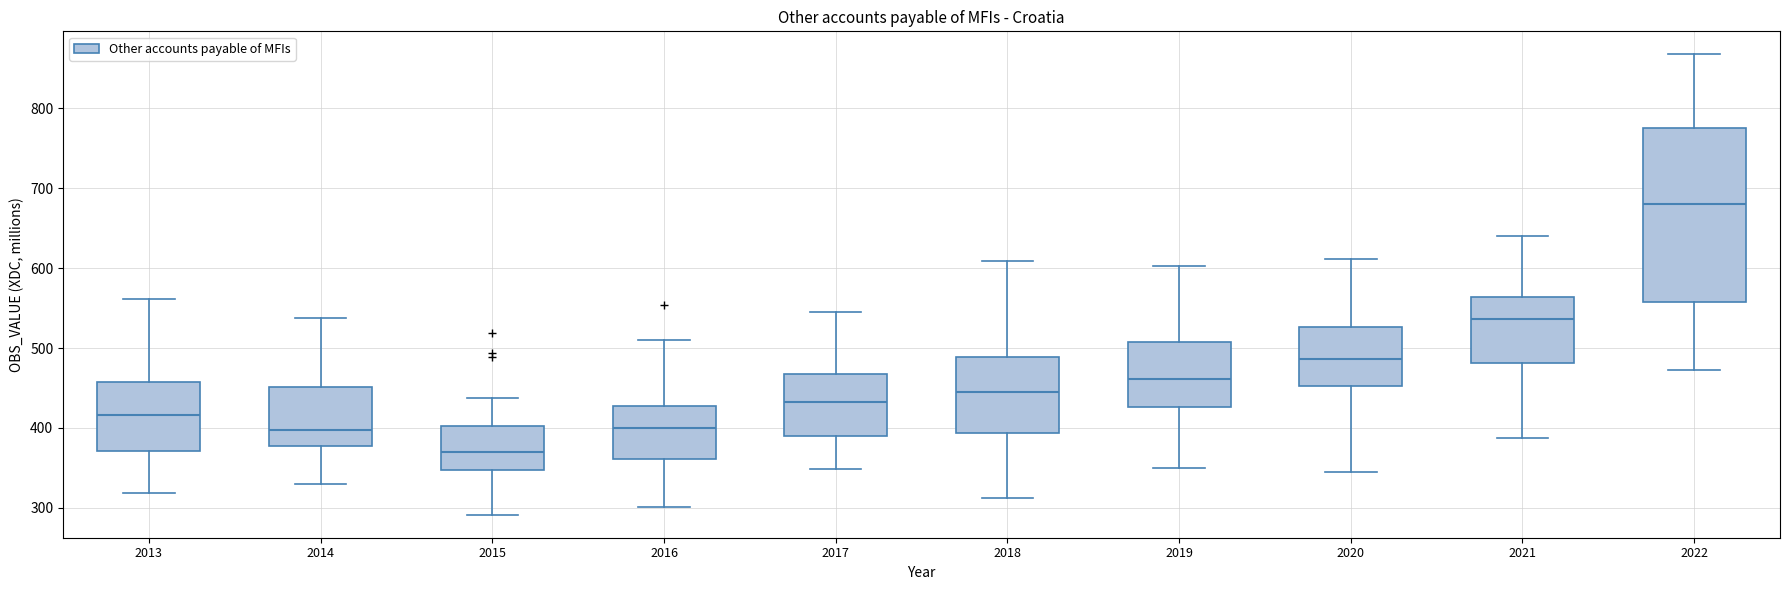

Which box is the tallest, from its lower edge to its upper edge?

2022